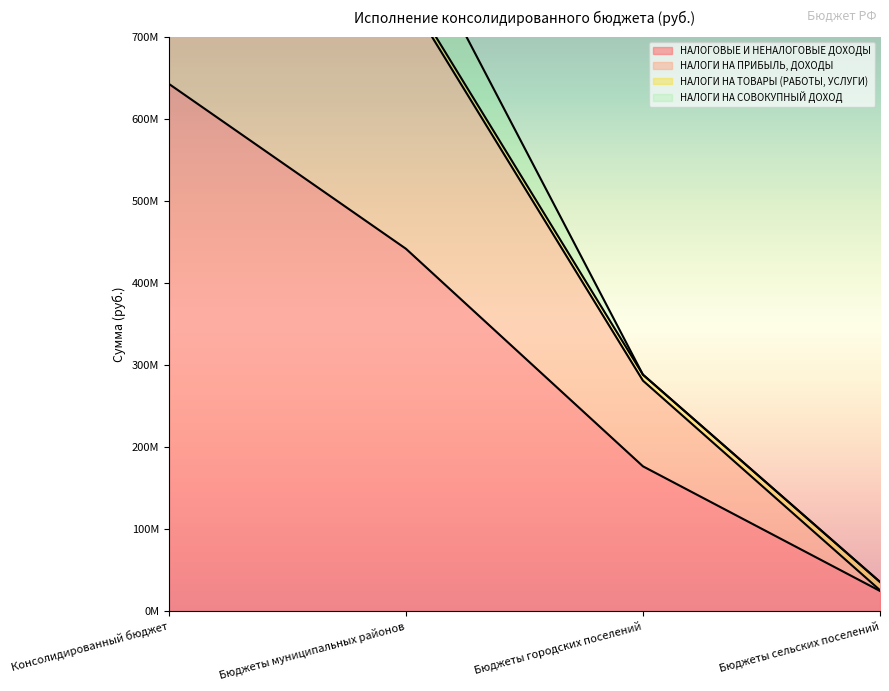

Which series has the widest spread of values?

НАЛОГИ НА ПРИБЫЛЬ, ДОХОДЫ